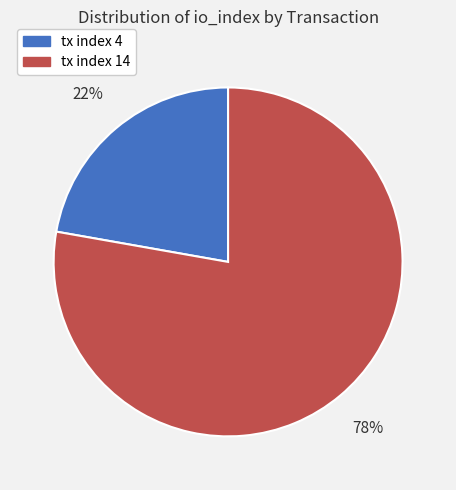

Which slice is the largest?

tx index 14